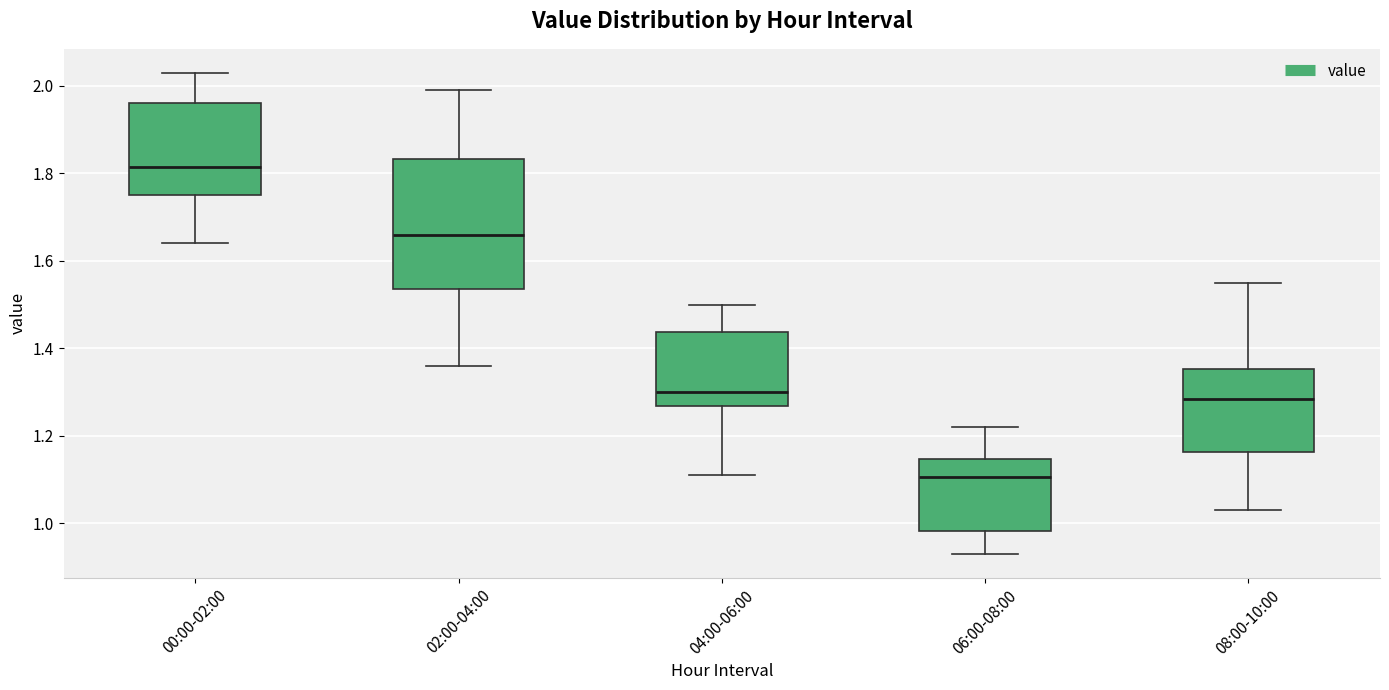

Which box is the tallest, from its lower edge to its upper edge?

02:00-04:00